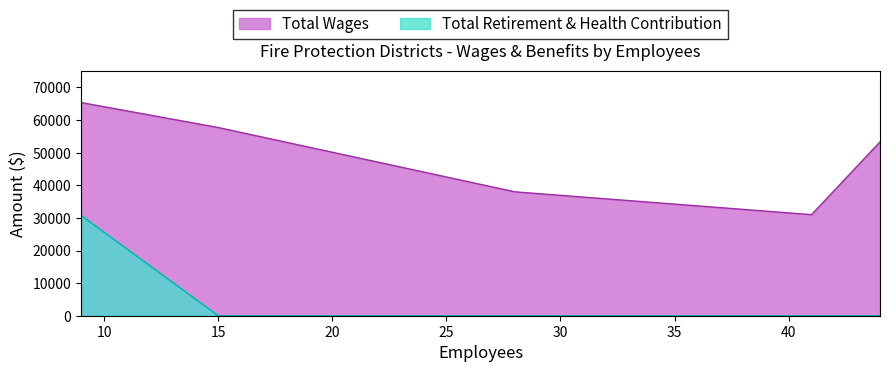

Which series has the widest spread of values?

Total Wages